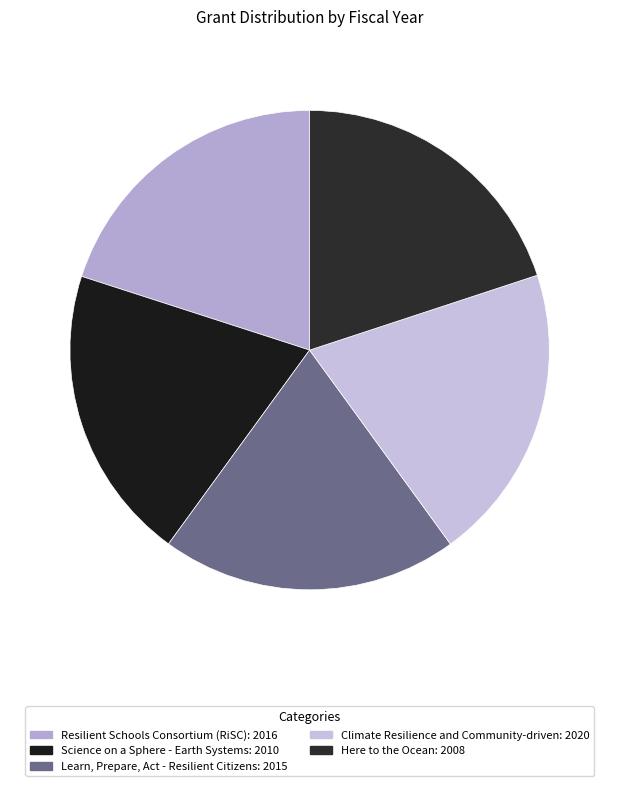

Count the number of slices in the pie.

5